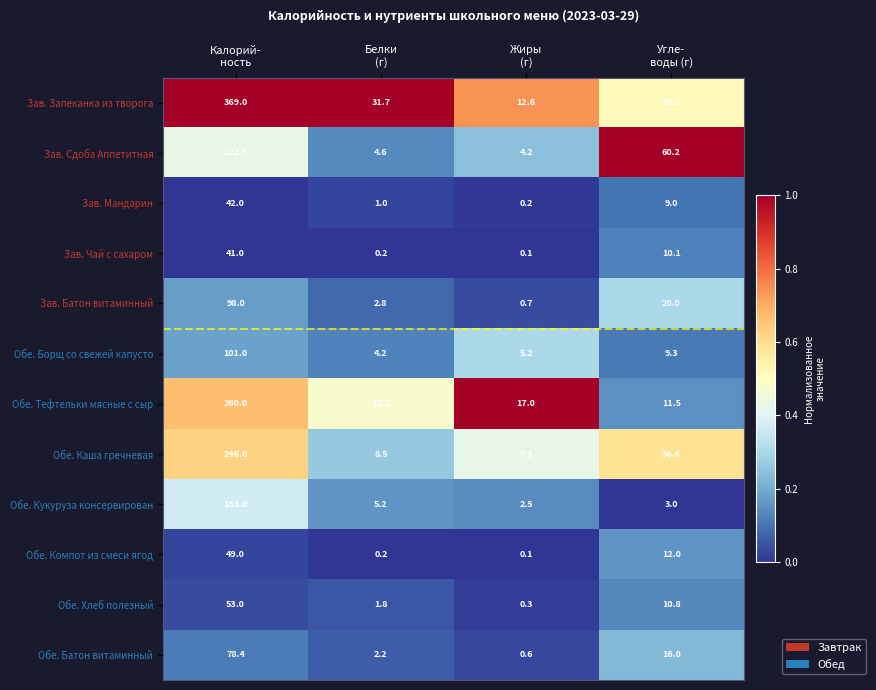

What is the lowest value of the Обе. Каша гречневая series?

7.3